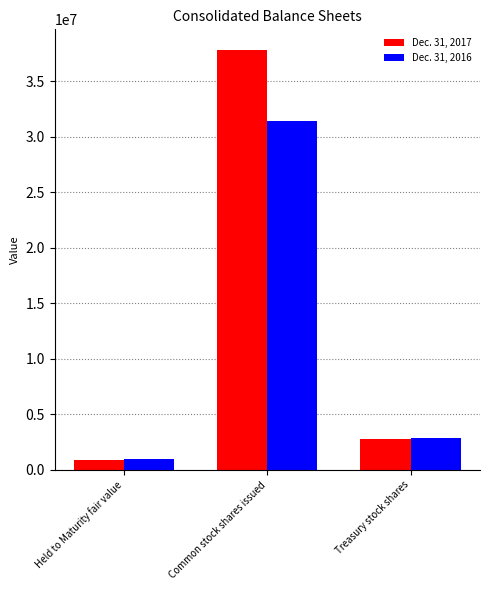

At which label does Dec. 31, 2017 reach its peak?

Common stock shares issued